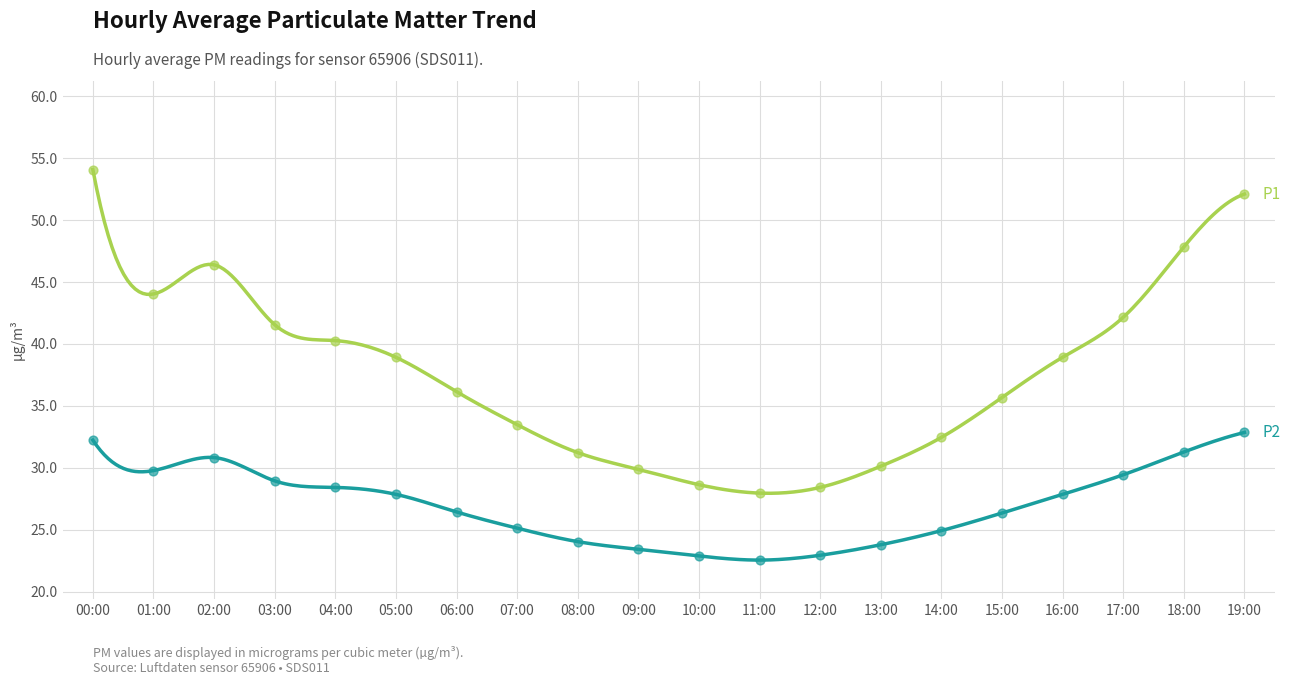

Which series contains the highest Y value?

P1